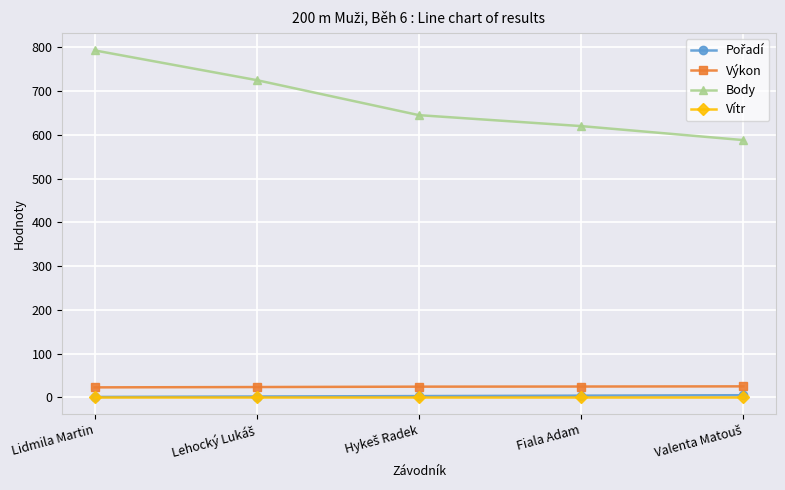

What is the lowest value of the Vítr series?

1.8